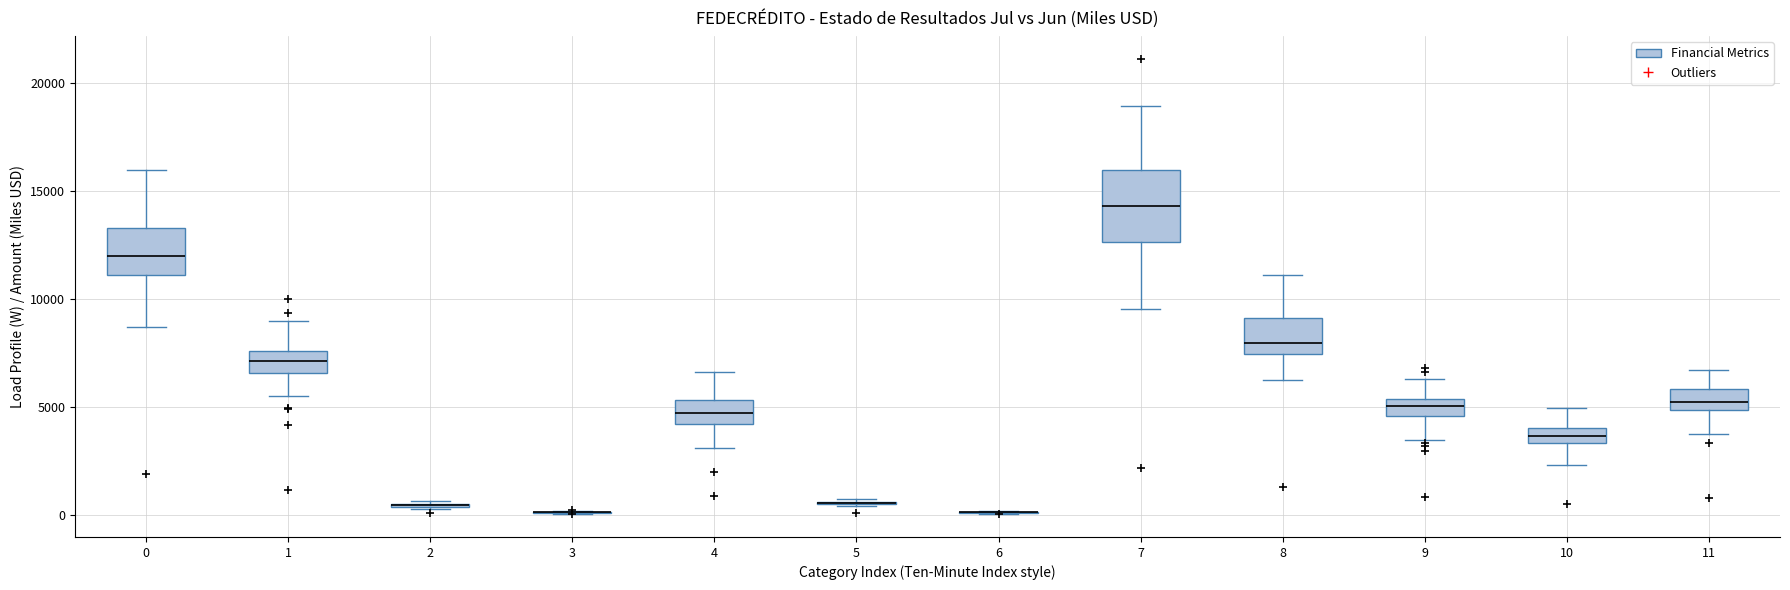

Comparing the boxes themselves (not the whiskers), which one is the tallest?

7